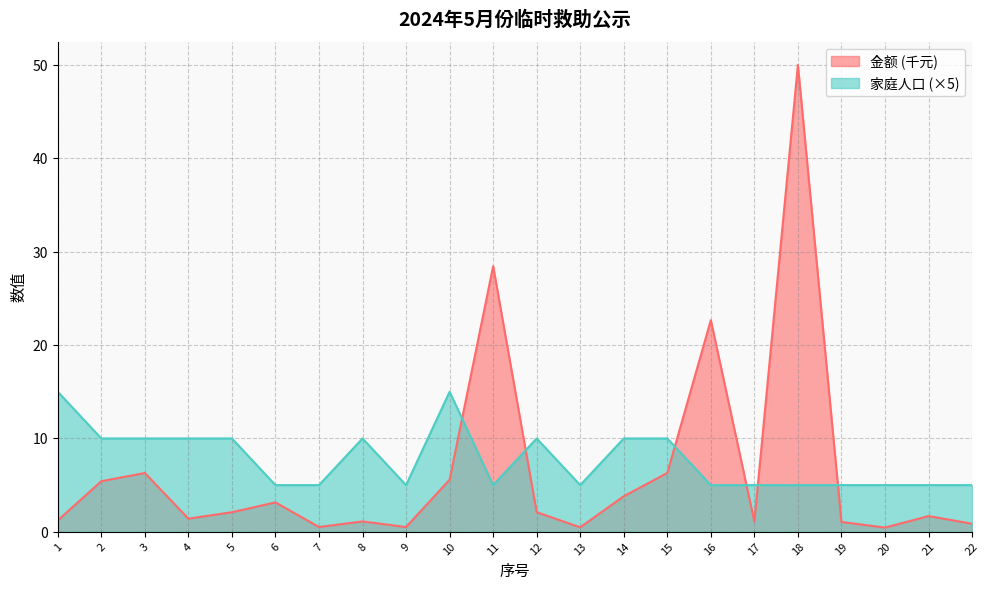

What is the value of the 家庭人口 point at the 1st from the left?

15.0